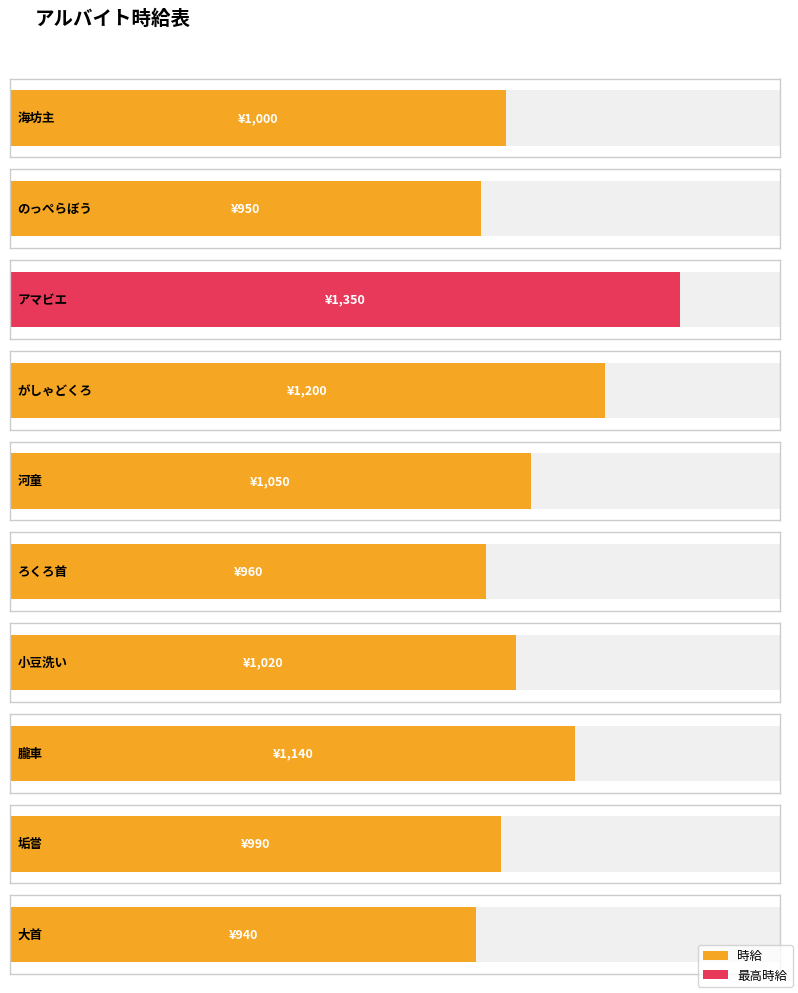

Reading right to left, what are all the values shown in this chart?

940	990	1140	1020	960	1050	1200	1350	950	1000